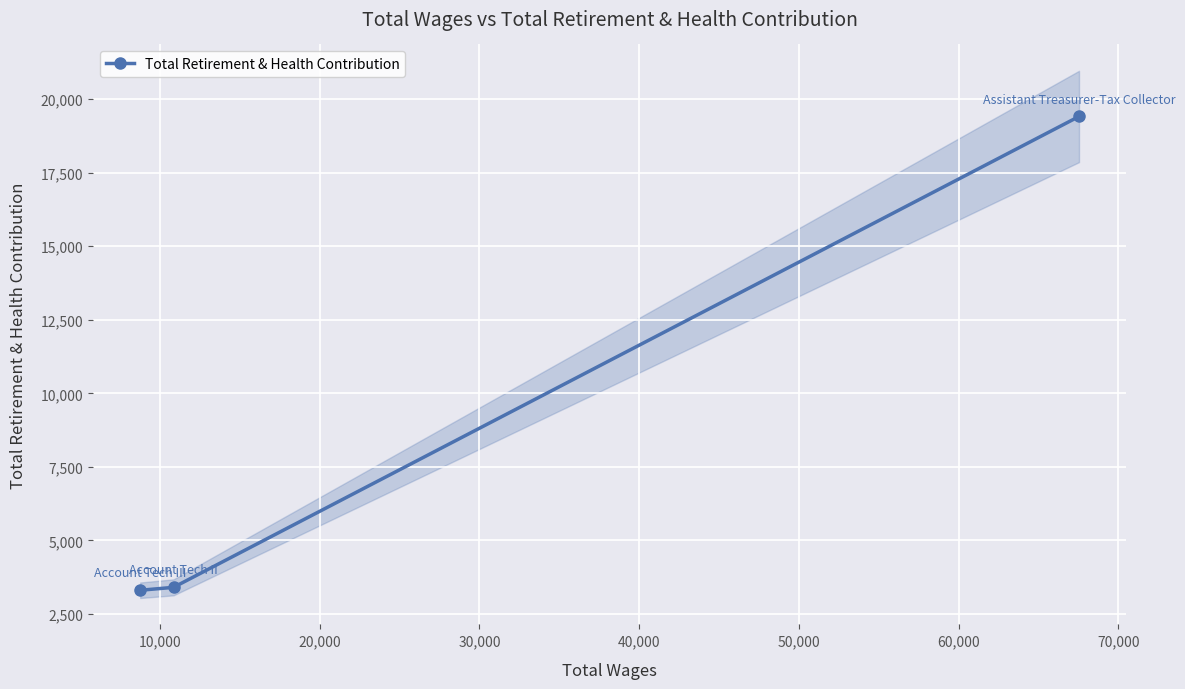

How many values exceed 3401?

1